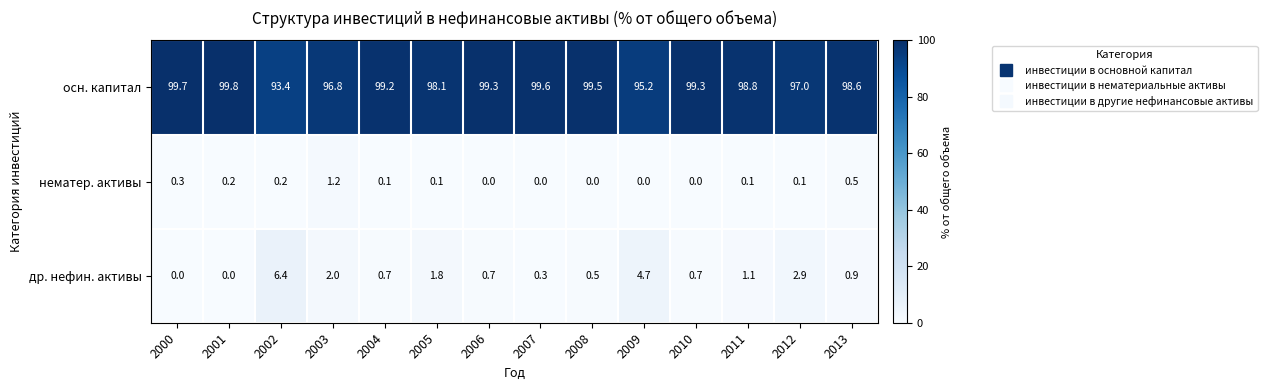

What is the approximate value of осн. капитал at 2002?

93.4